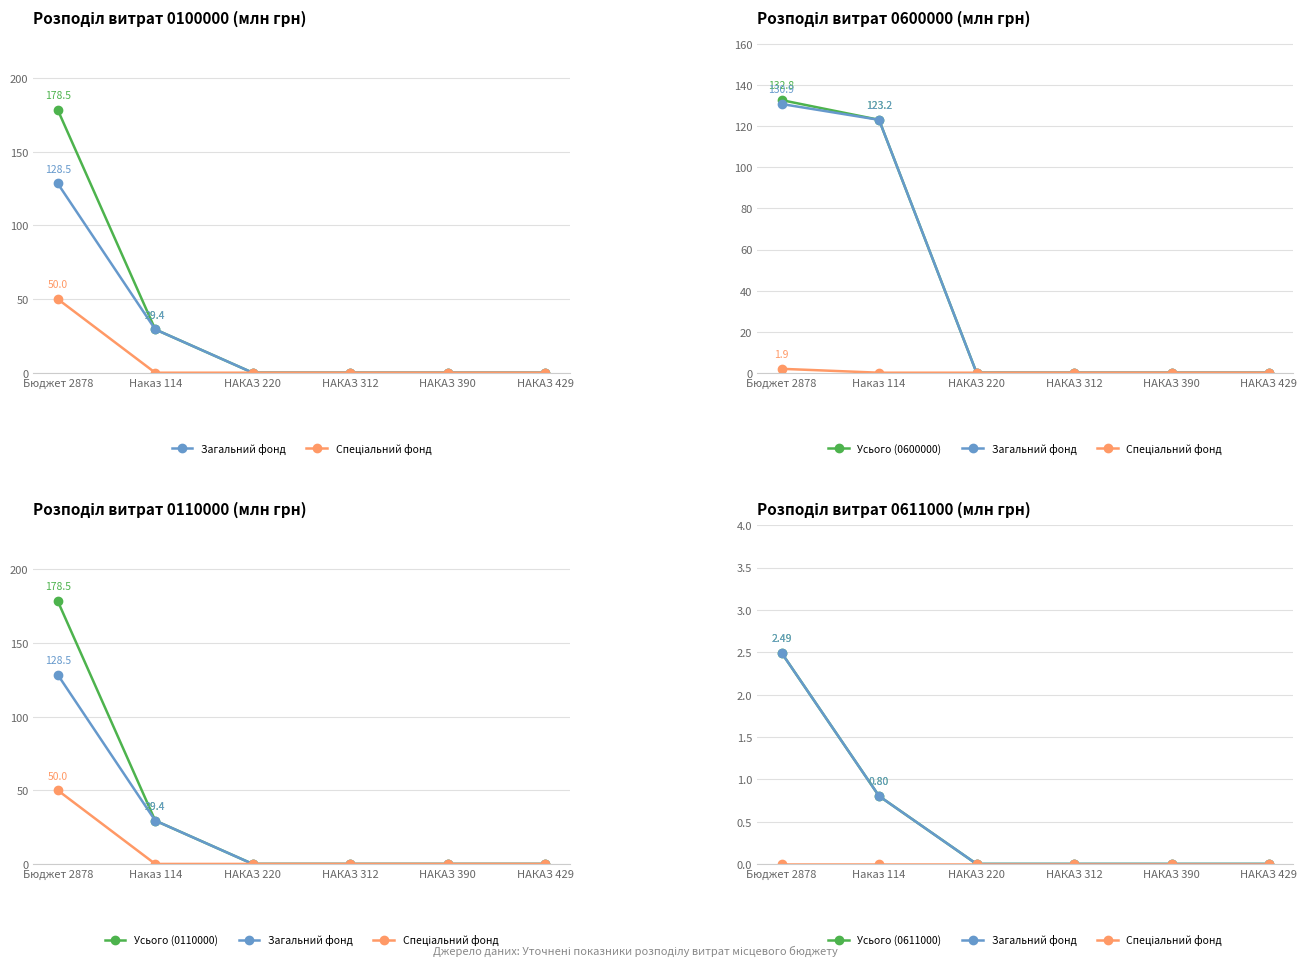

Between Наказ 114 and НАКАЗ 429, which is larger?

Наказ 114